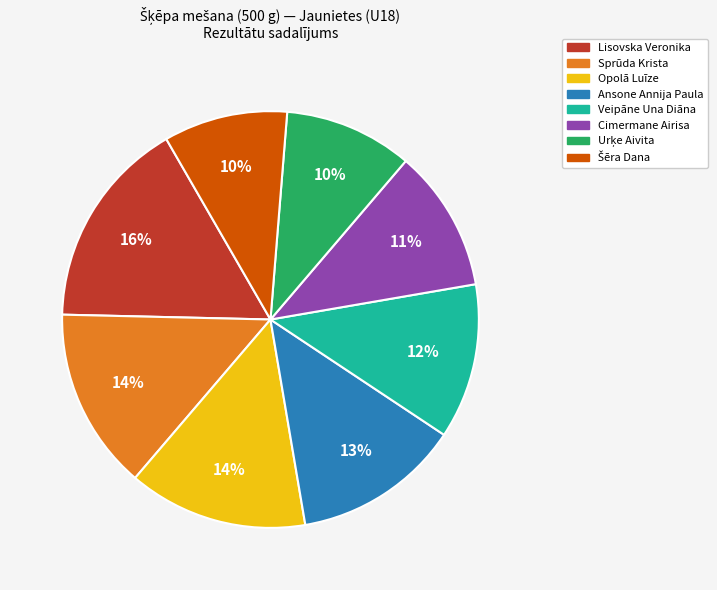

What percentage is the Sprūda Krista slice, to the nearest percent?

14%